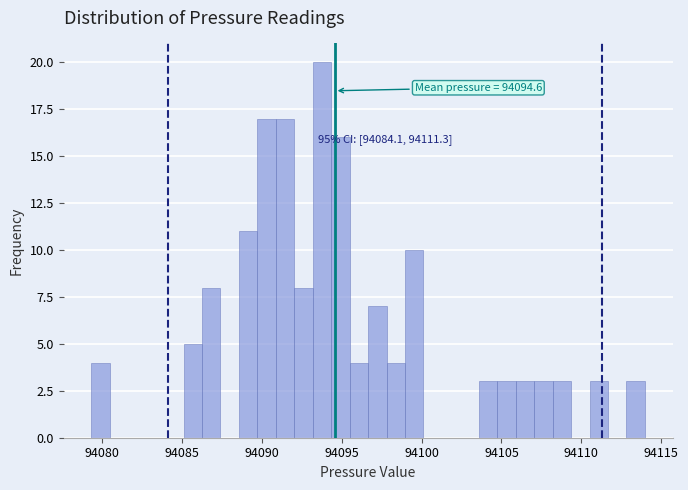

Read against the x-axis, roughly where is the centre of the tallest bar?

94094.0